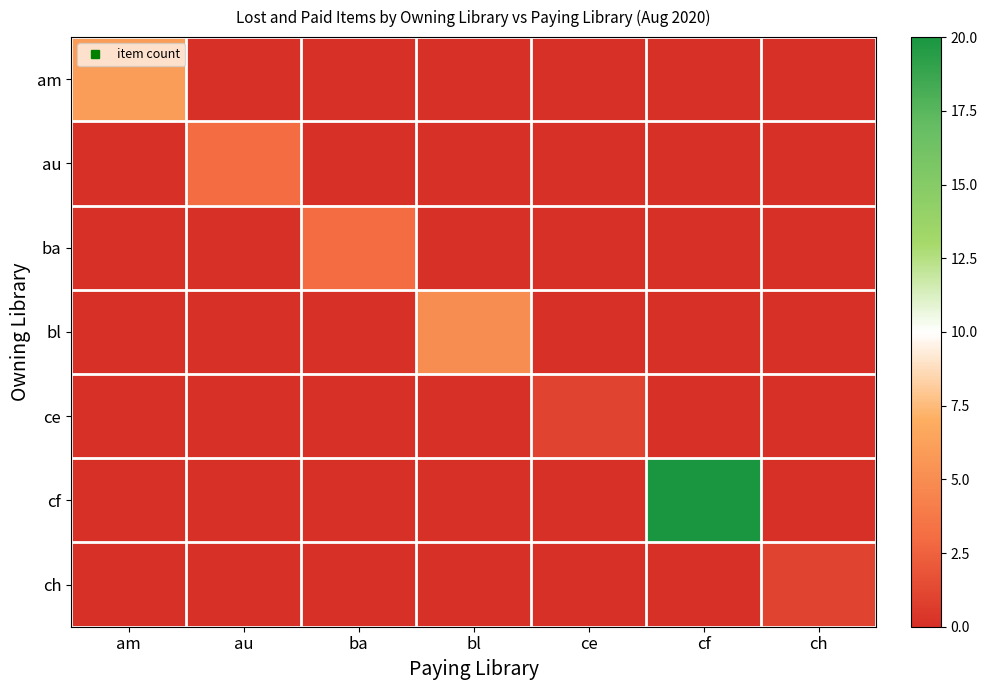

What is the difference between the highest and lowest values at ba?

3